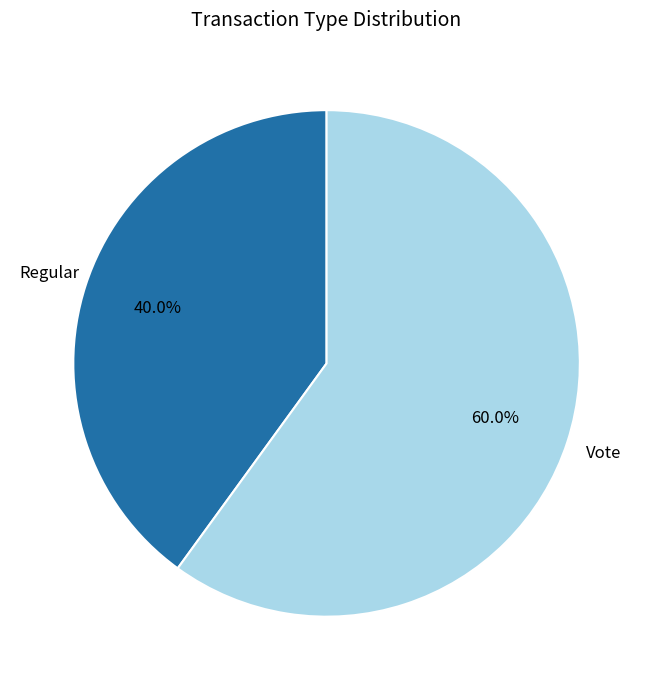

Is there any slice that represents more than half of the pie?

Yes